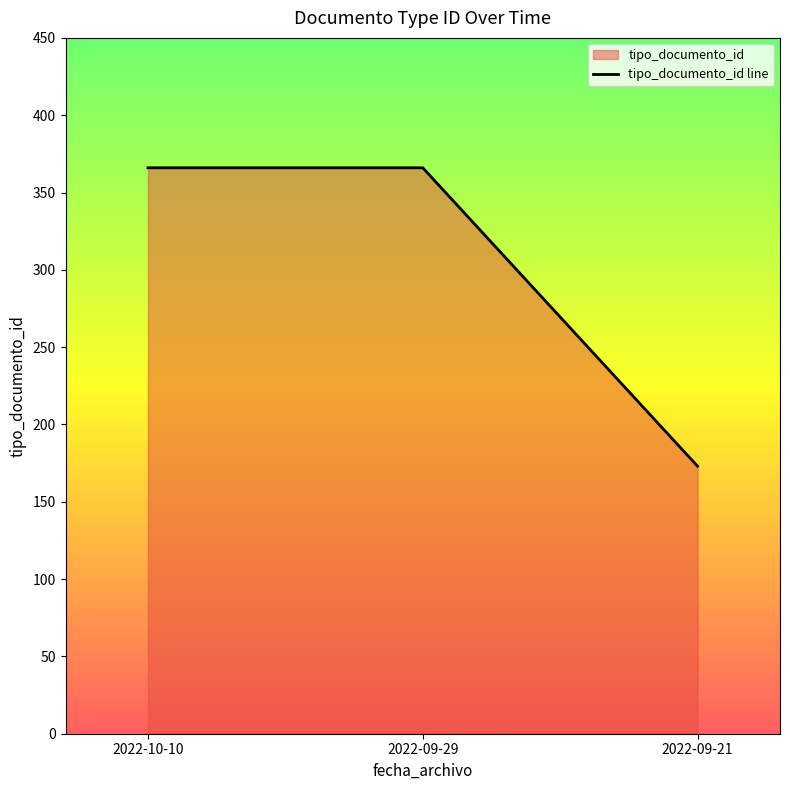

What is the sum of the values at 2022-09-21 and 2022-10-10?

539